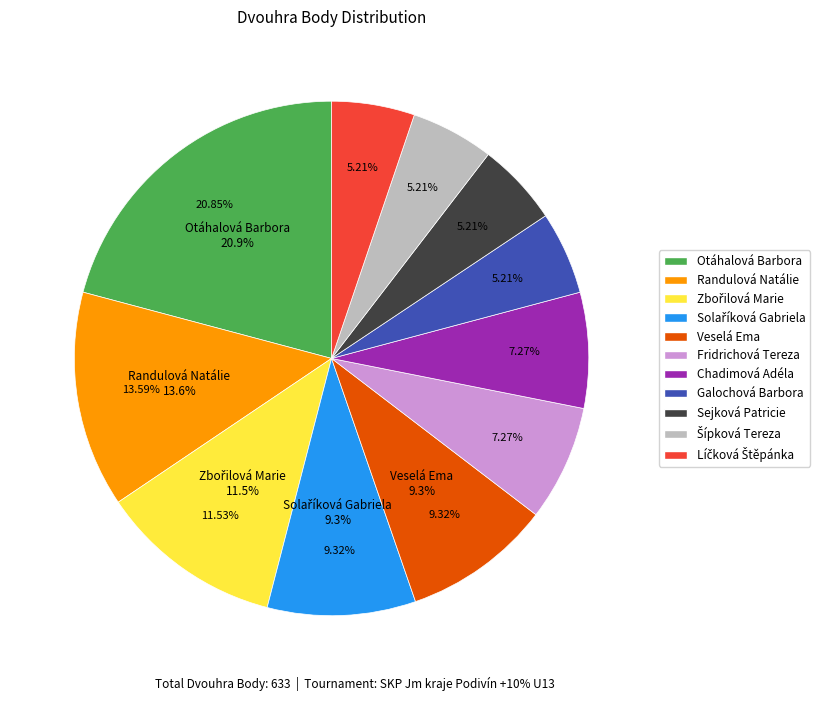

What percentage is the Chadimová Adéla slice, to the nearest percent?

7%